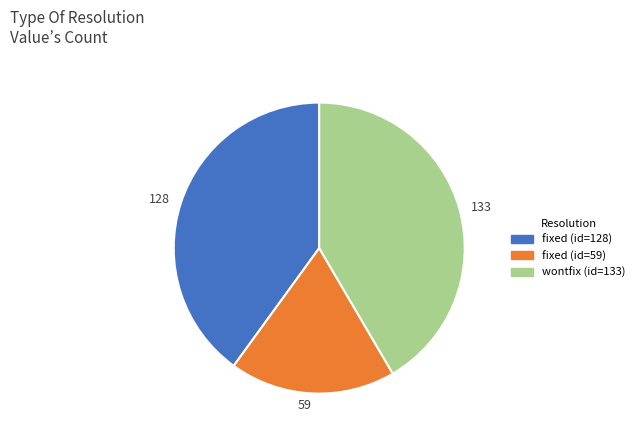

Is there any slice that represents more than half of the pie?

No